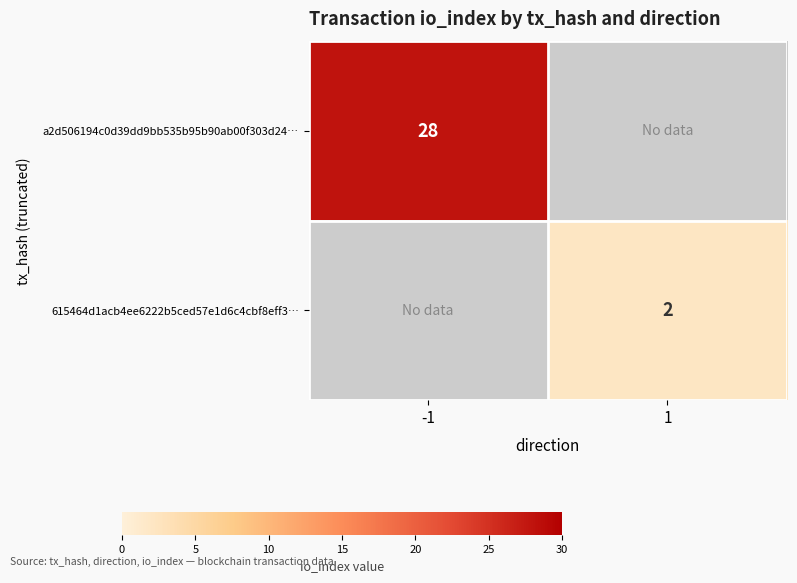

Is it true that a2d506194c0d39dd9bb535b95b90ab00f303d24… equals 37 at -1?

False